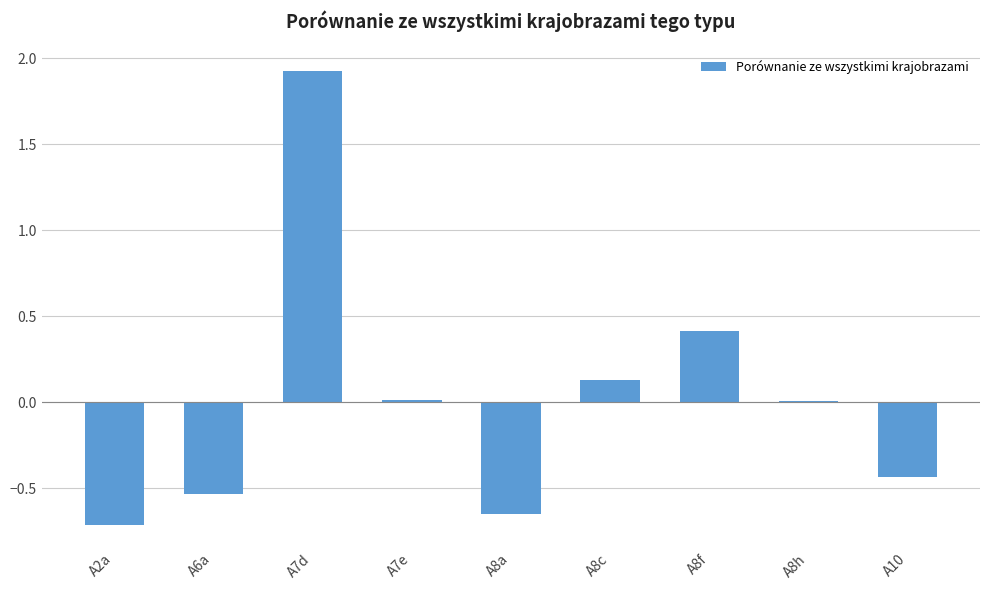

Is it true that the value at A7d is 1.1?

False